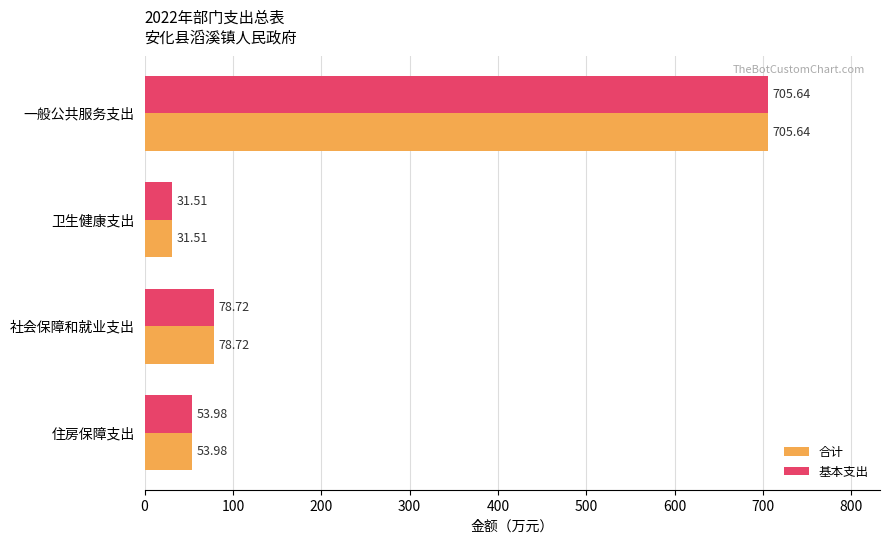

Rank the categories by 基本支出 value from lowest to highest.

卫生健康支出, 住房保障支出, 社会保障和就业支出, 一般公共服务支出